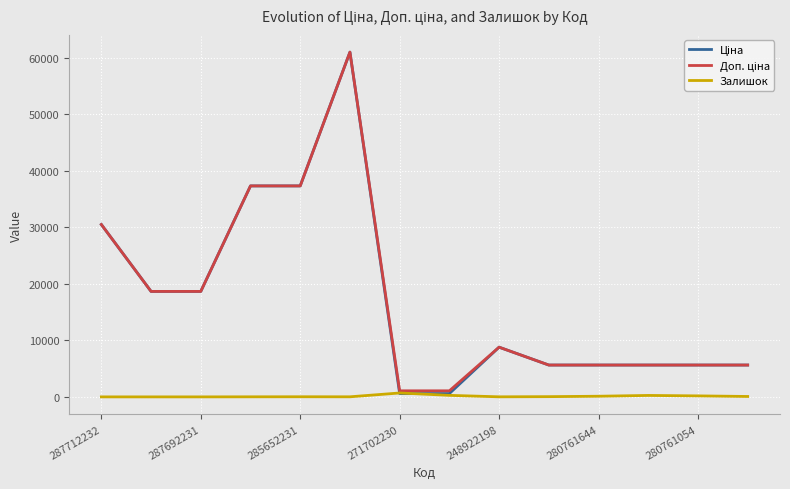

Is this an area chart (filled region under the line)?

No